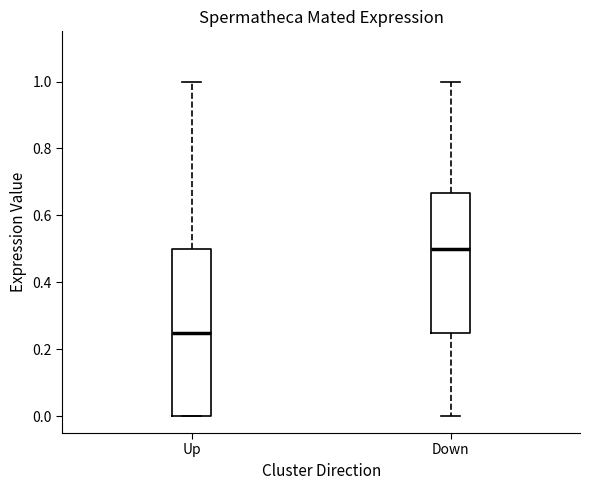

Where is the upper edge of the box for Up on the y-axis? The values are not printed on the chart, so give them approximately, as read against the axis.

0.50